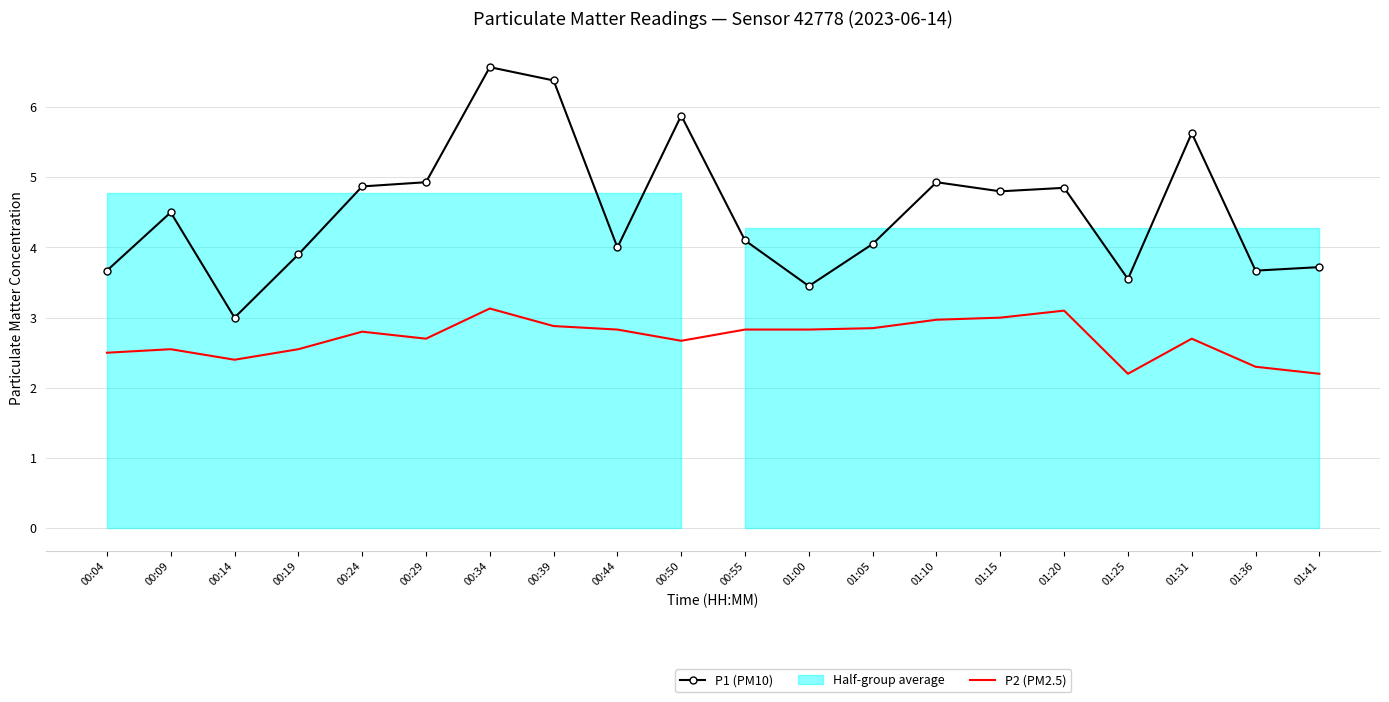

What is the minimum value for P2 (PM2.5)?

2.2